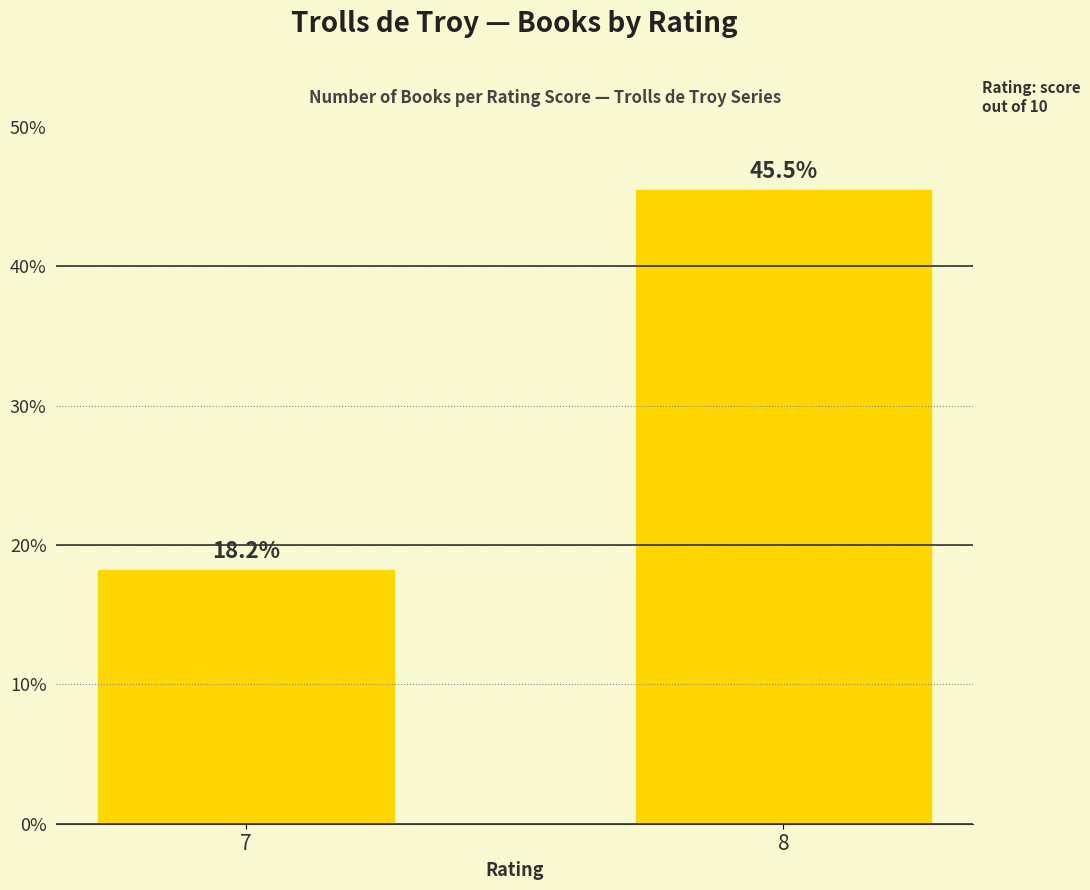

Does the chart contain stacked bars?

No